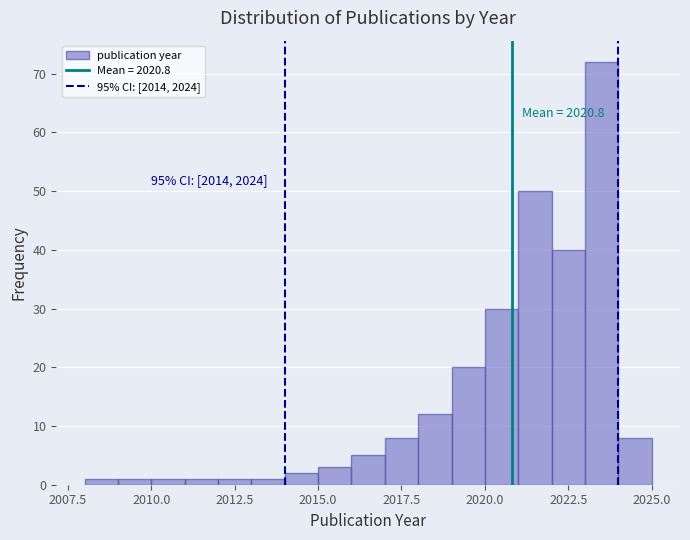

Around what value on the x-axis is the tallest bar? Give the approximate position of its centre, as read against the axis.

2023.5